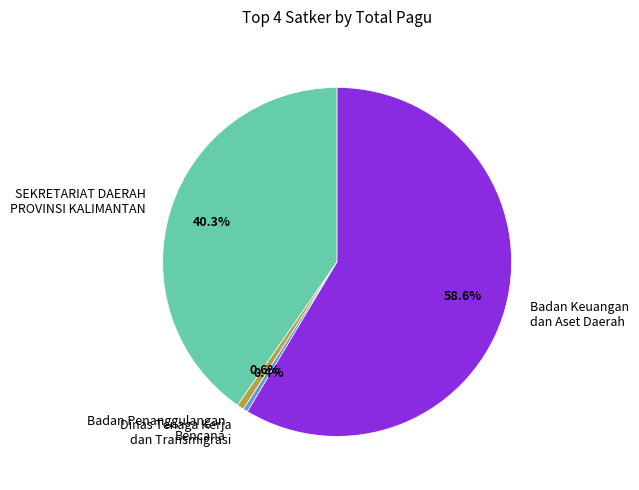

Does Badan Keuangan dan Aset Daerah account for over 50% of the chart?

Yes